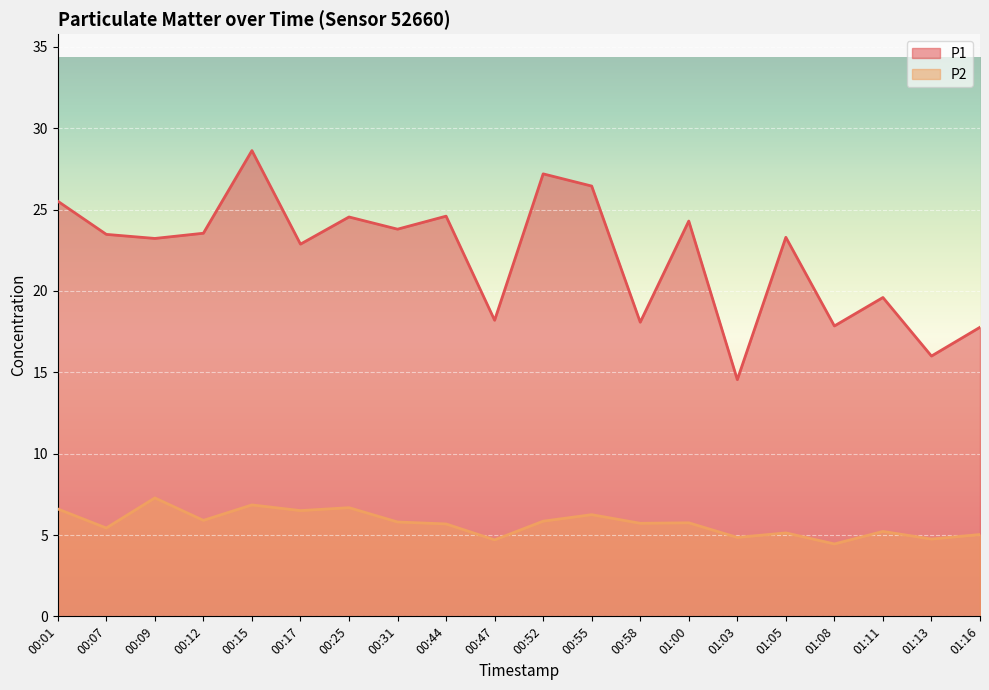

Which category has the lowest value across all series?

01:08